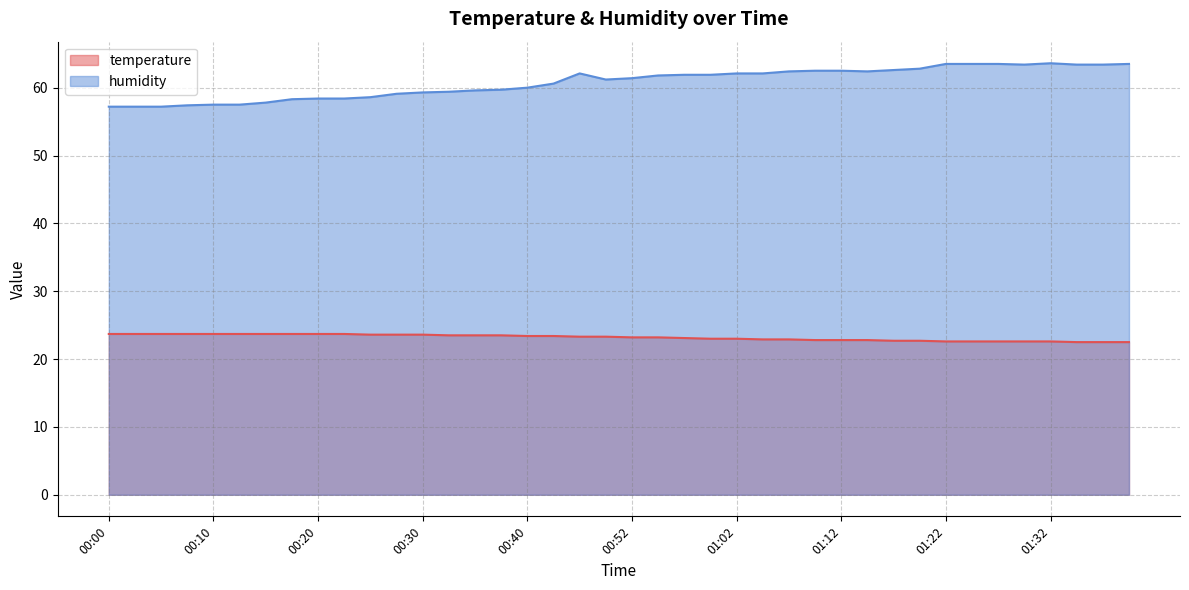

List the series in order of their peak value, lowest first.

temperature, humidity